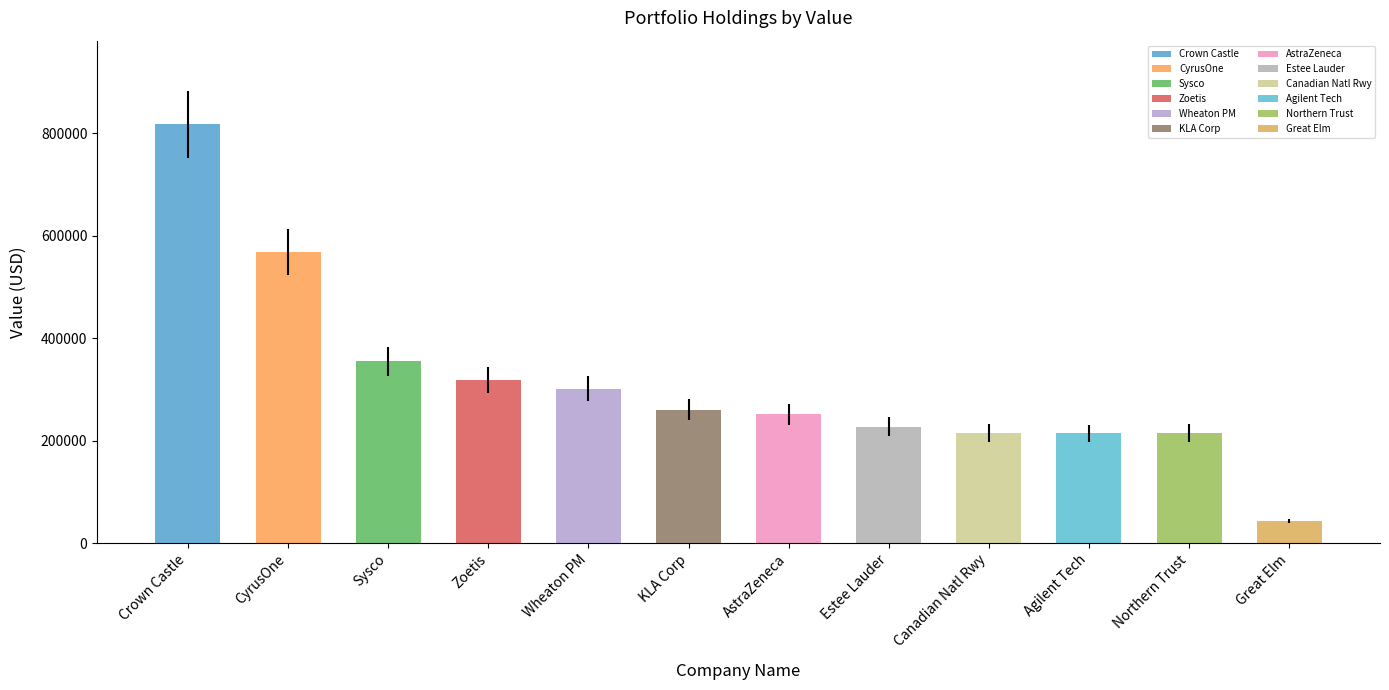

Does the chart contain stacked bars?

No